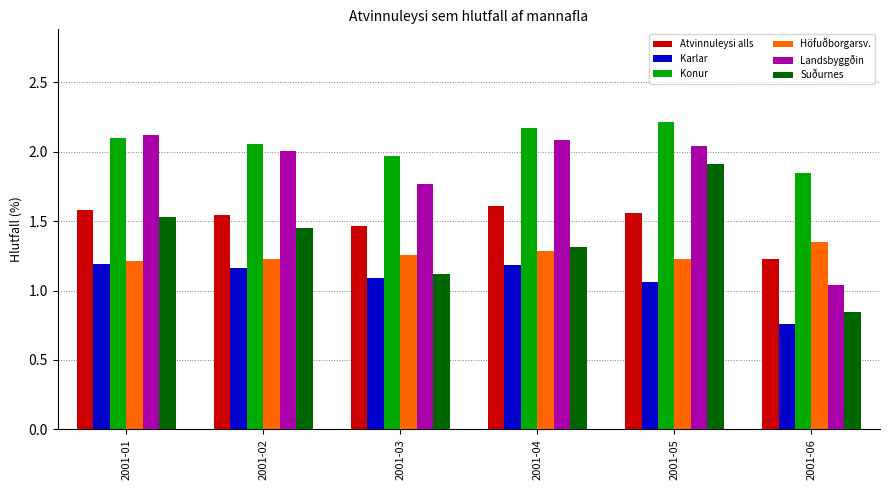

What is the difference between the maximum and minimum values in the Höfuðborgarsv. series?

0.1